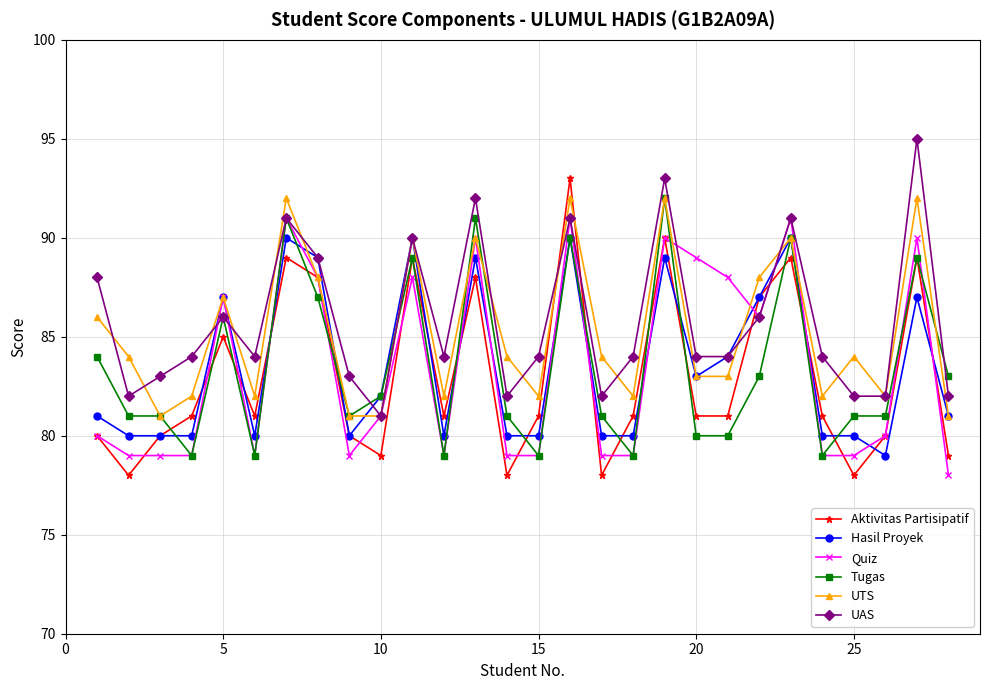

How many interior local peaks does the UAS series have?

8